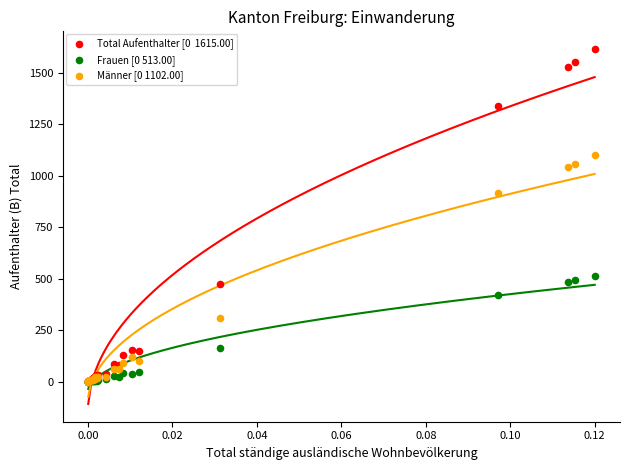

Across all series, what Y value is closest to 807?

918